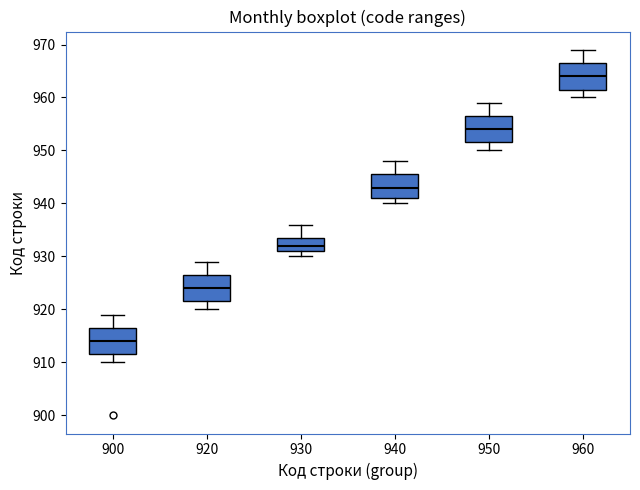

Which box's median line is the lowest?

900